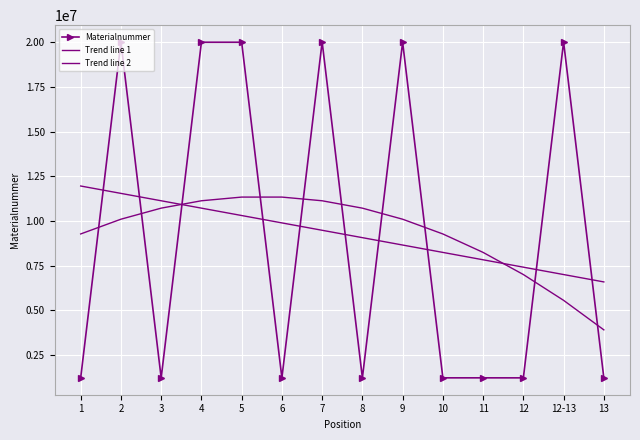

True or false: Trend line 1 has more than 0 points higher than both neighbors.

False